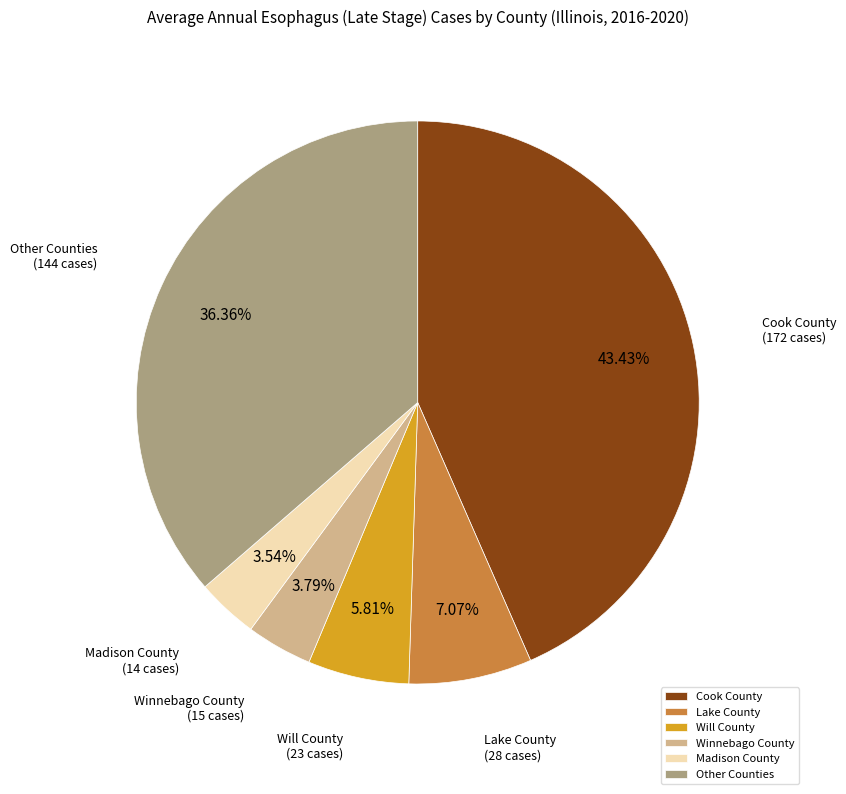

Which category has the biggest portion of the pie?

Cook County